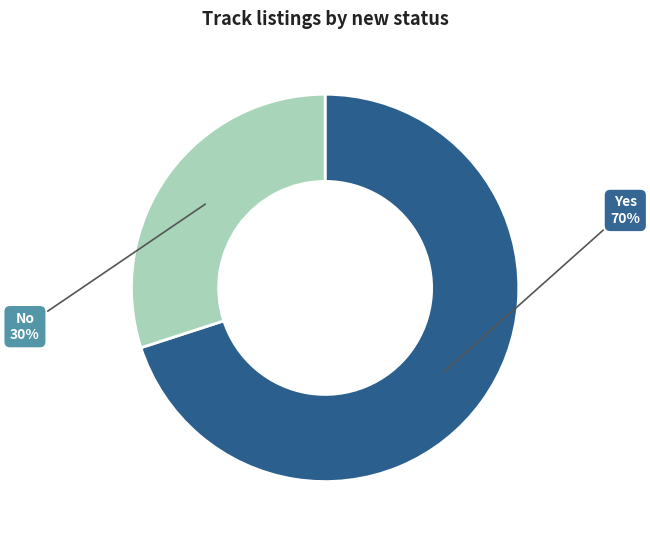

Rank the categories by value from lowest to highest.

No, Yes